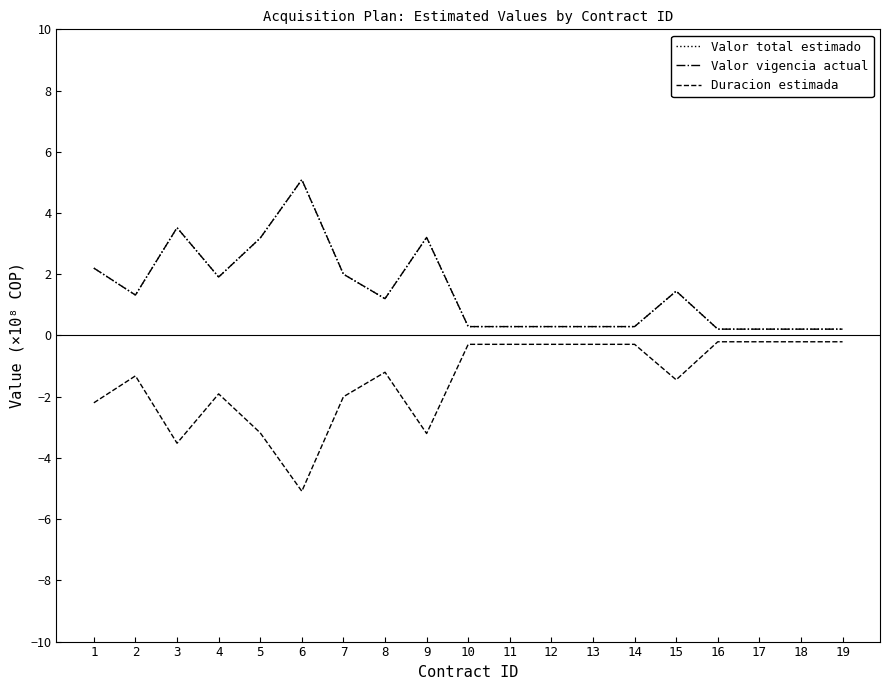

What is the maximum value for Valor total estimado?

5.1